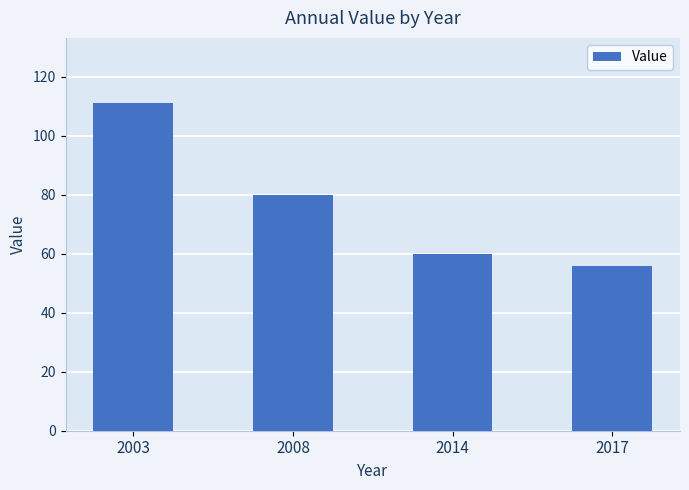

What is the value of the 1st bar from the left?

111